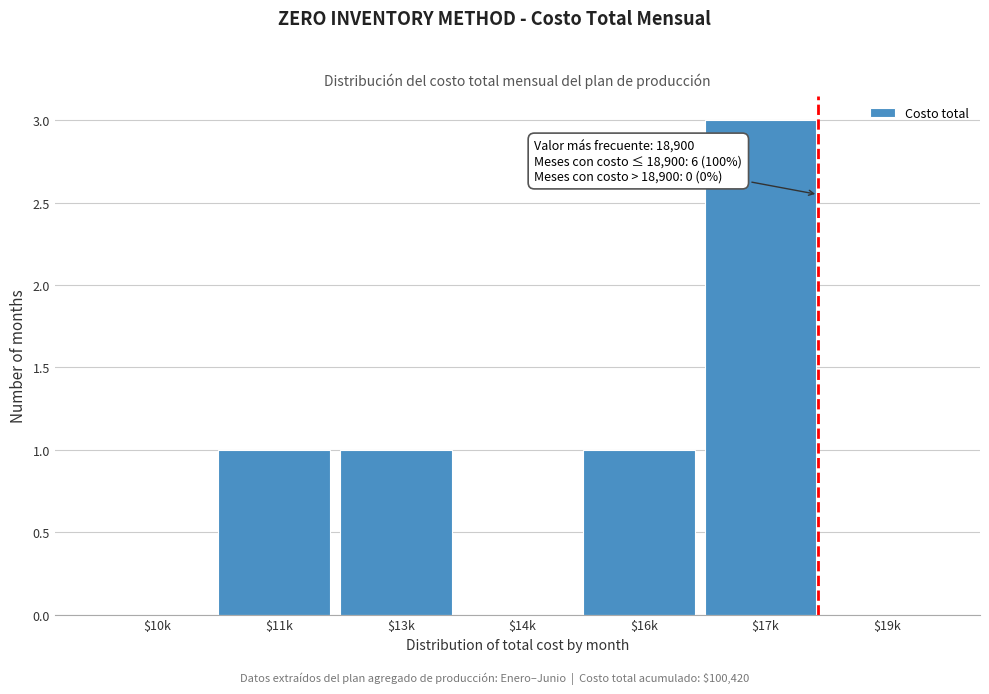

Which label corresponds to the largest value in the chart?

$17k